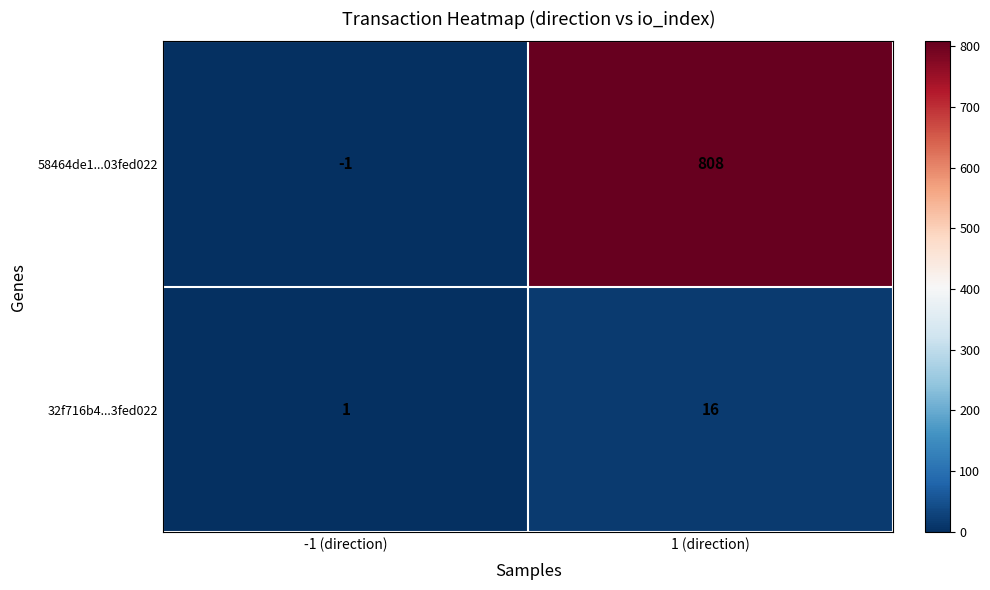

Which series has the largest range (max minus min)?

58464de1...03fed022